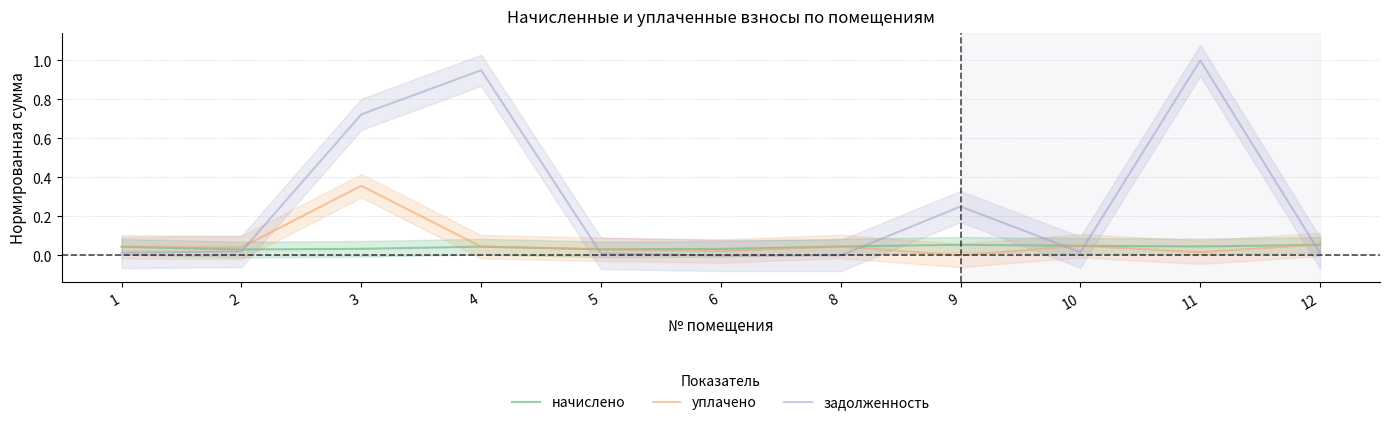

Between 8 and 11, which is larger?

11